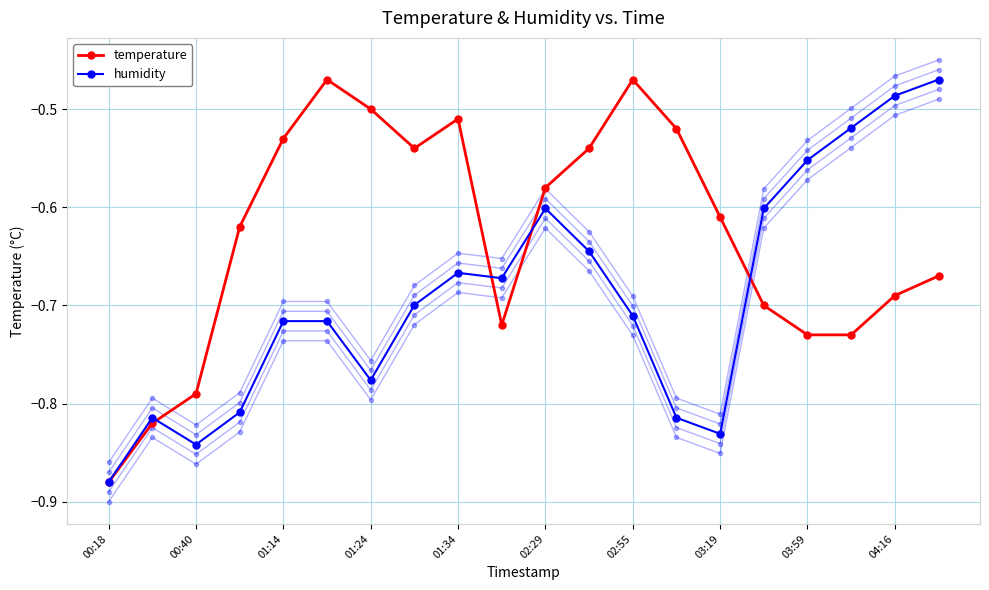

What is the greatest value displayed?

-0.5